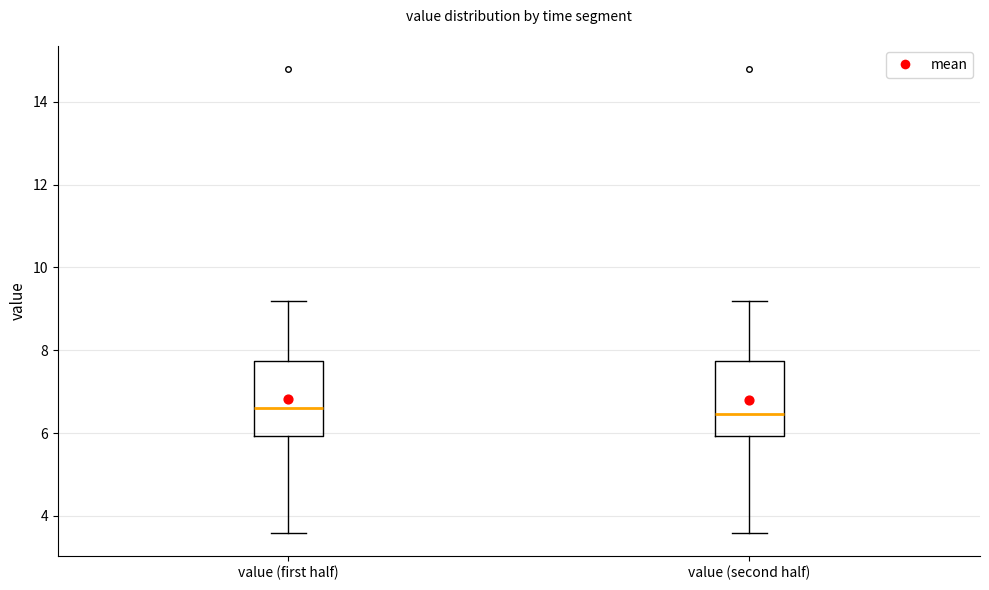

Reading left to right, transcribe this box plot: for each box, give where its median line is, the range the box spans, and where its two whiskers end, as read against the y-axis. The values are not printed on the chart, so give them approximately, as read against the axis.

value (first half): median 6.6, box 6.0 to 7.8, whiskers 3.6 to 9.2
value (second half): median 6.4, box 6.0 to 7.8, whiskers 3.6 to 9.2